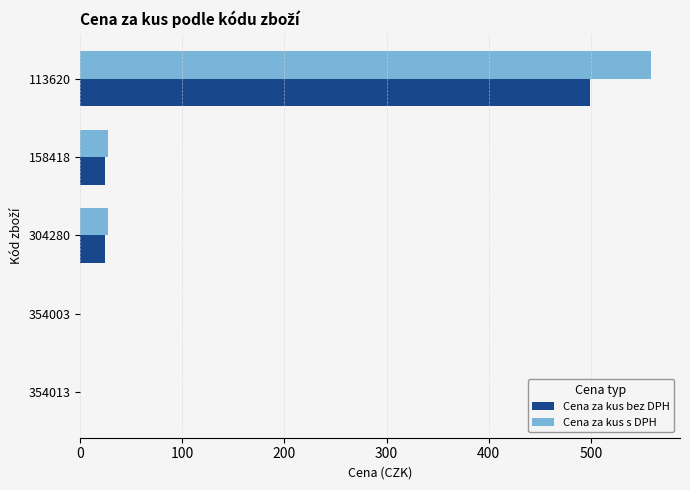

At which label is Cena za kus bez DPH closest to 249?

304280